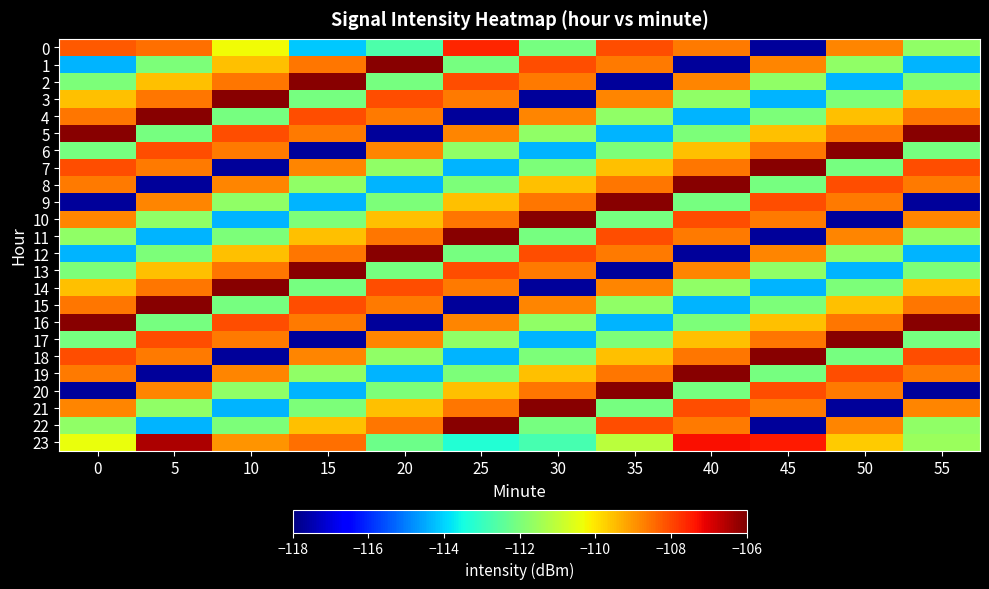

Which series changed the most between 5 and 30?

3